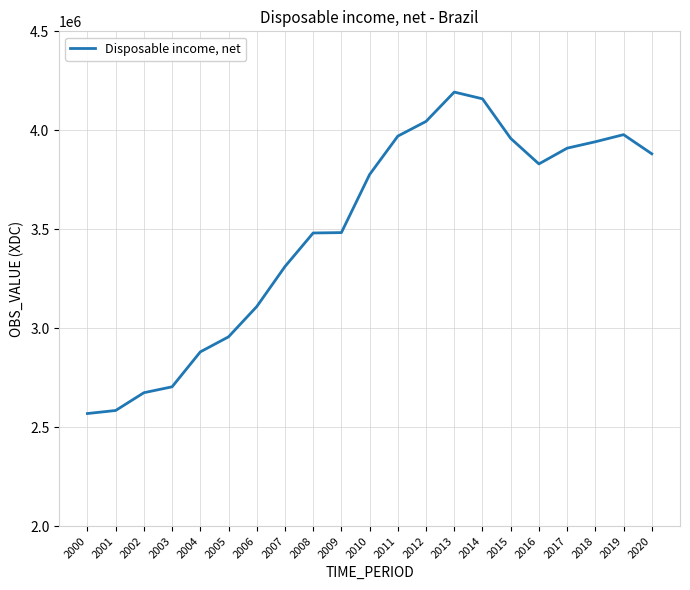

What is the difference between the maximum and minimum values?

1624125